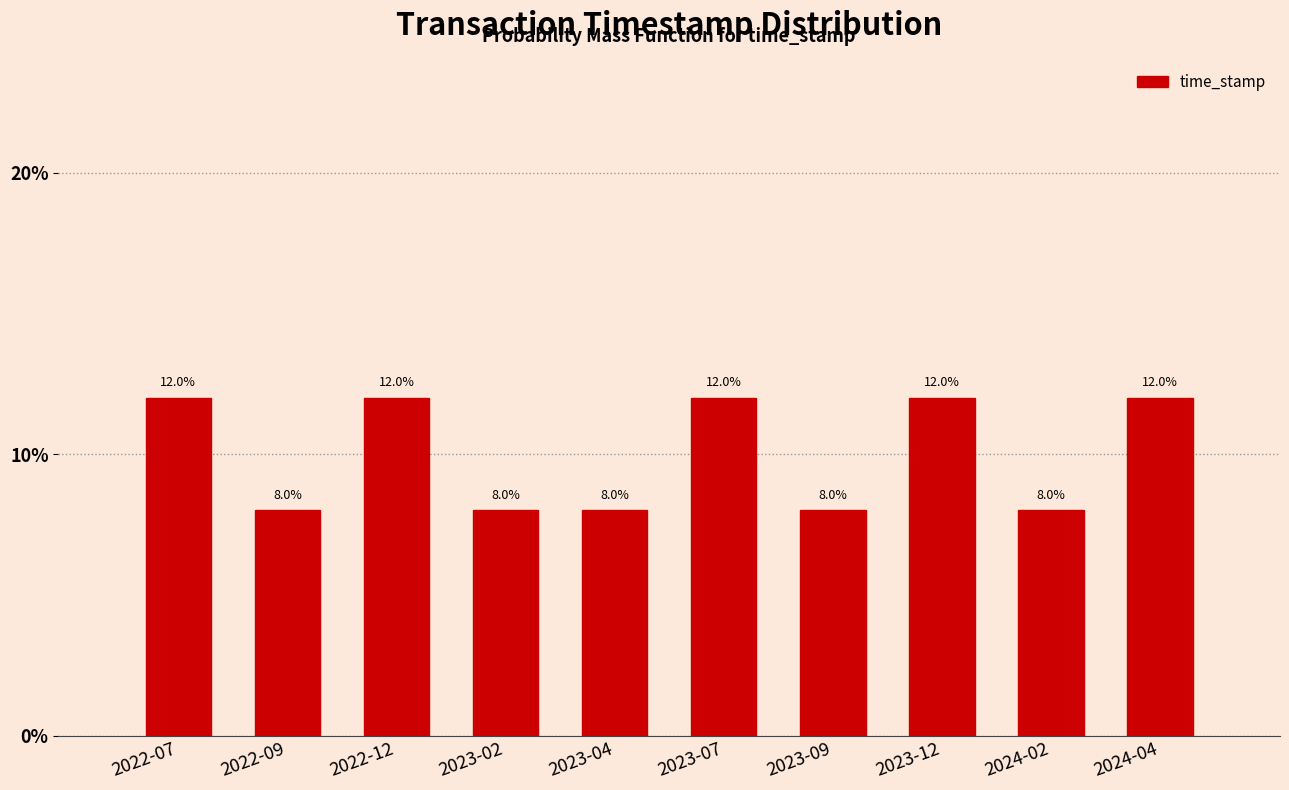

Reading left to right, transcribe all the data shown in this chart.

2022-07=12	2022-09=8	2022-12=12	2023-02=8	2023-04=8	2023-07=12	2023-09=8	2023-12=12	2024-02=8	2024-04=12